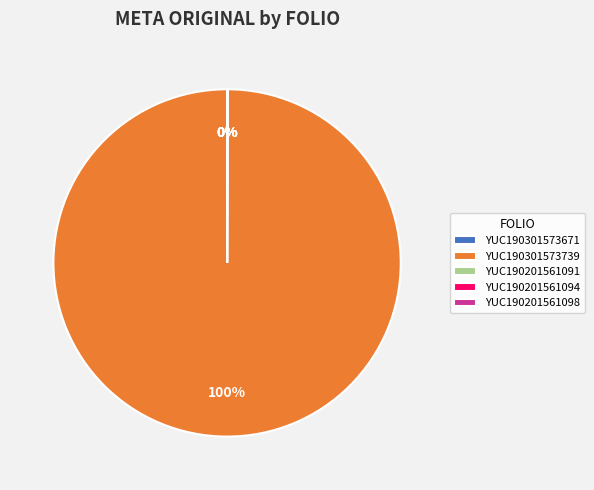

Does YUC190301573739 represent more than half of the total?

Yes